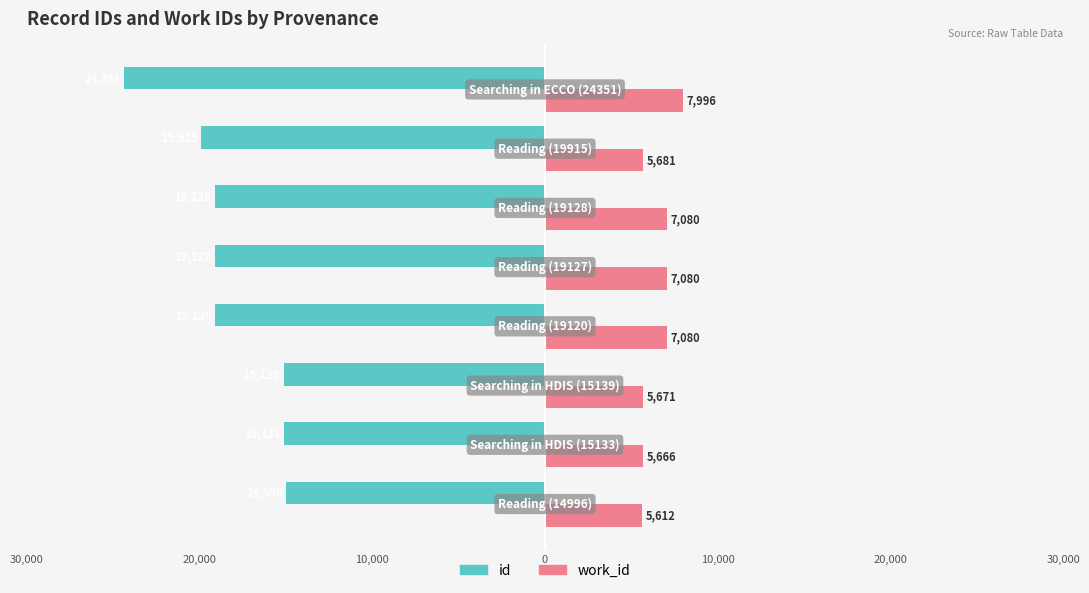

Which series has the widest spread of values?

id